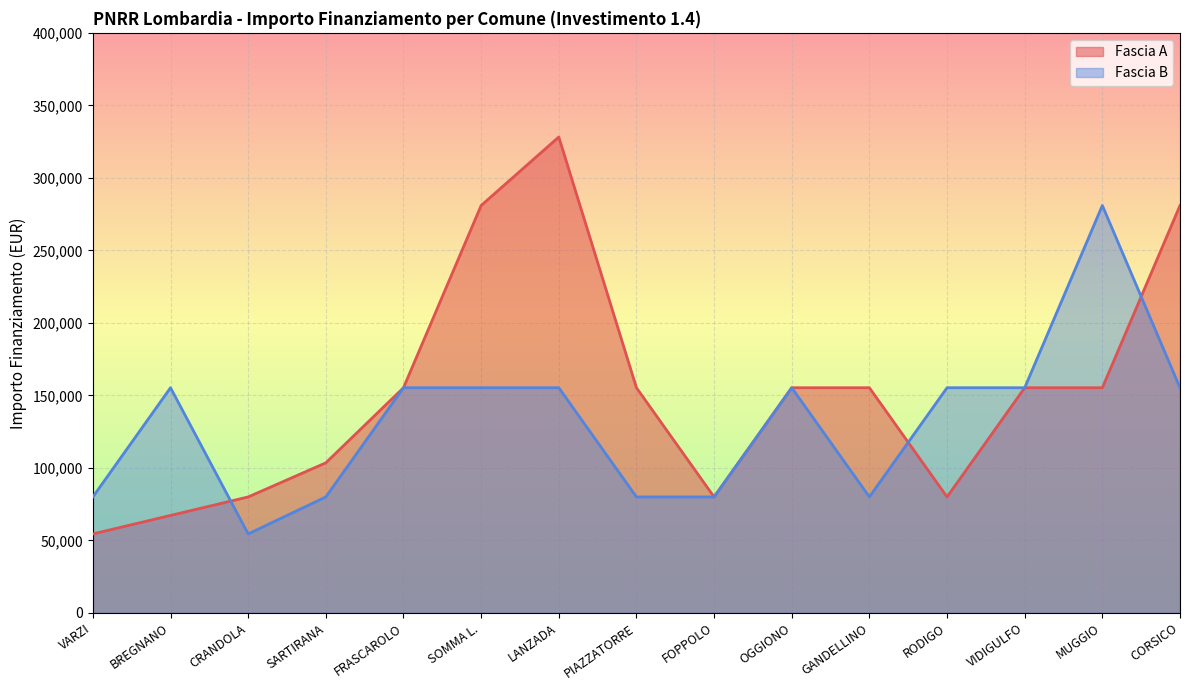

What is the difference between the highest and lowest values at 1.4?

25510